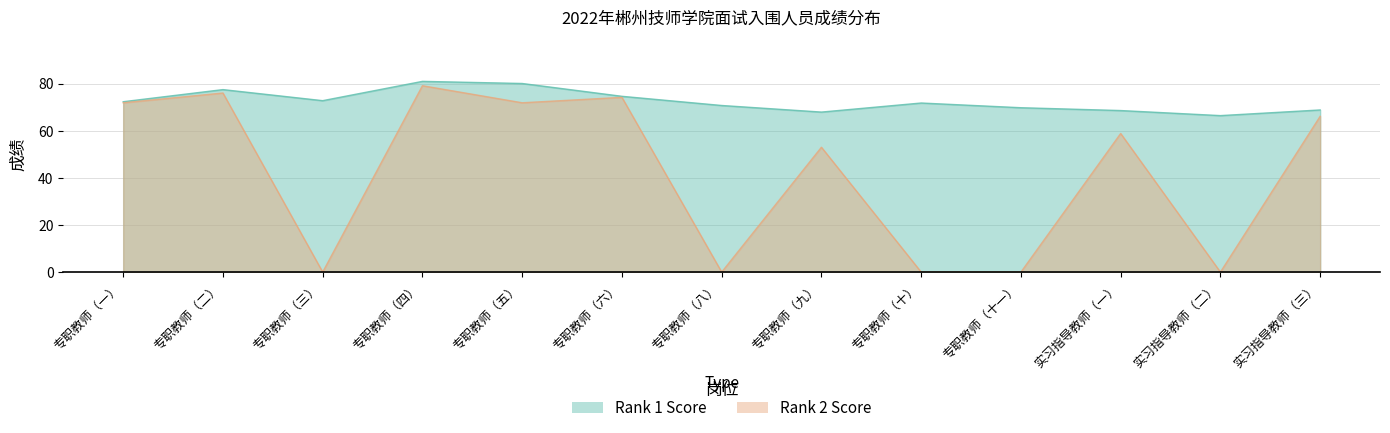

Between 专职教师（二） and 实习指导教师（二）, which series saw the biggest shift?

Rank 2 Score